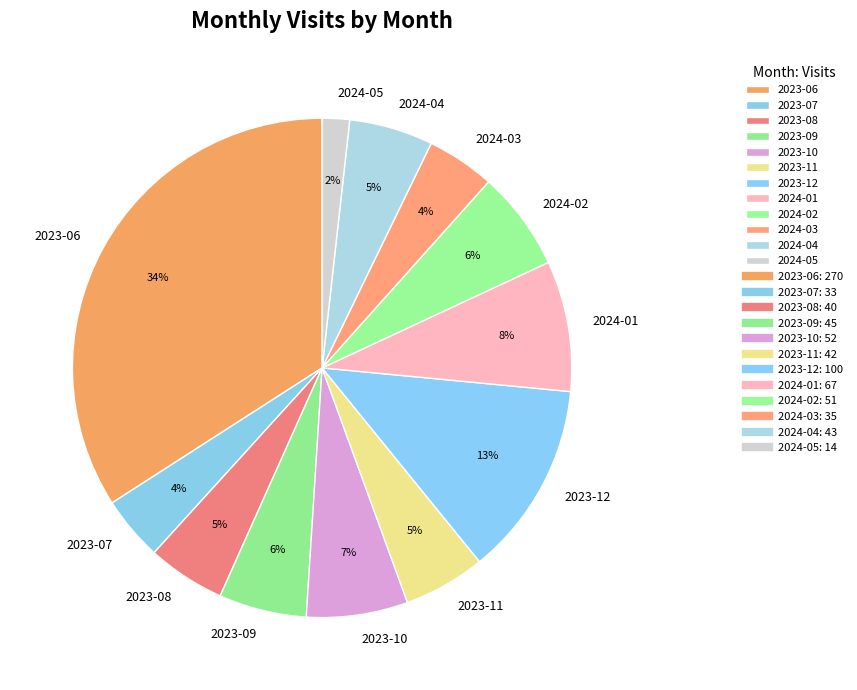

How many segments does this pie chart have?

12